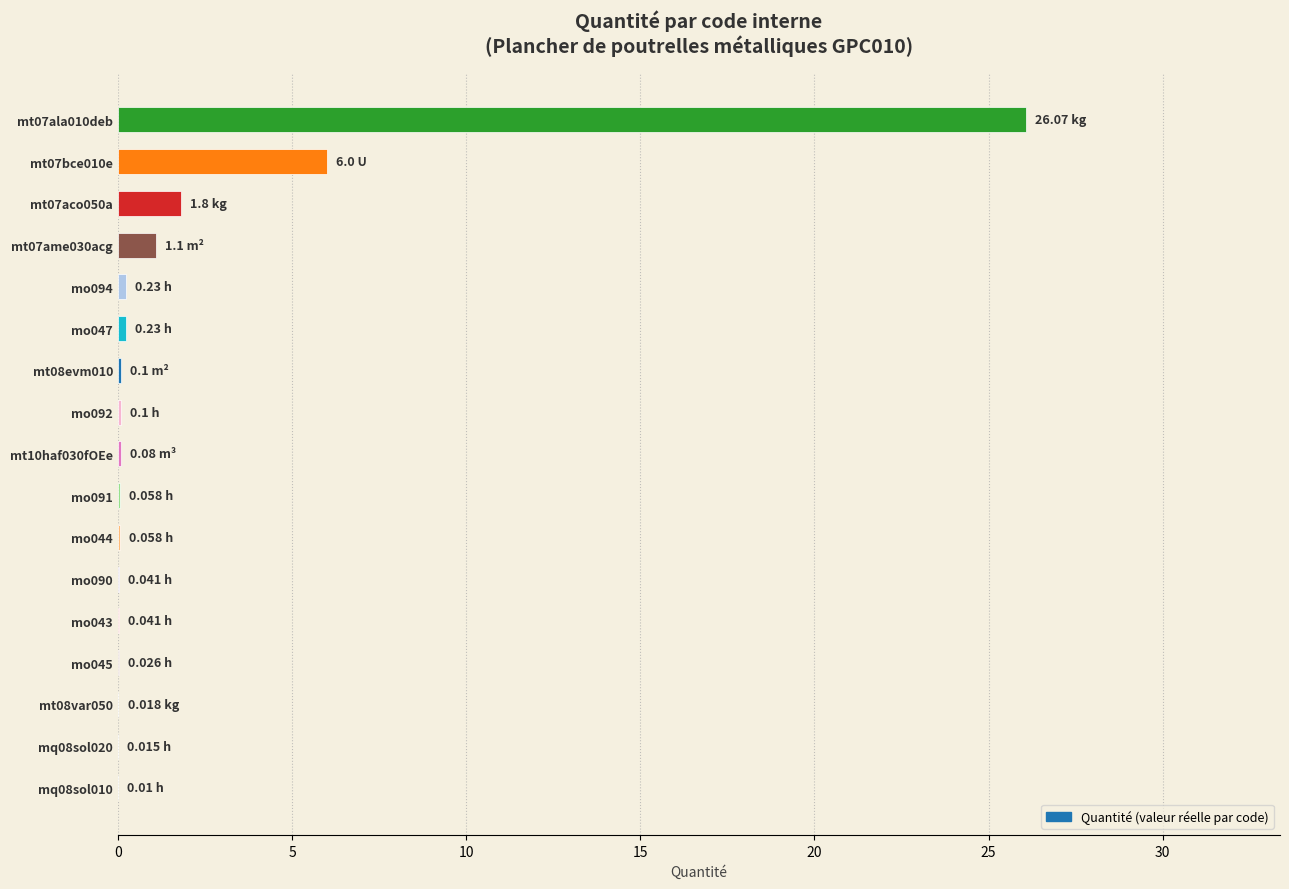

What is the sum of all values?

36.0